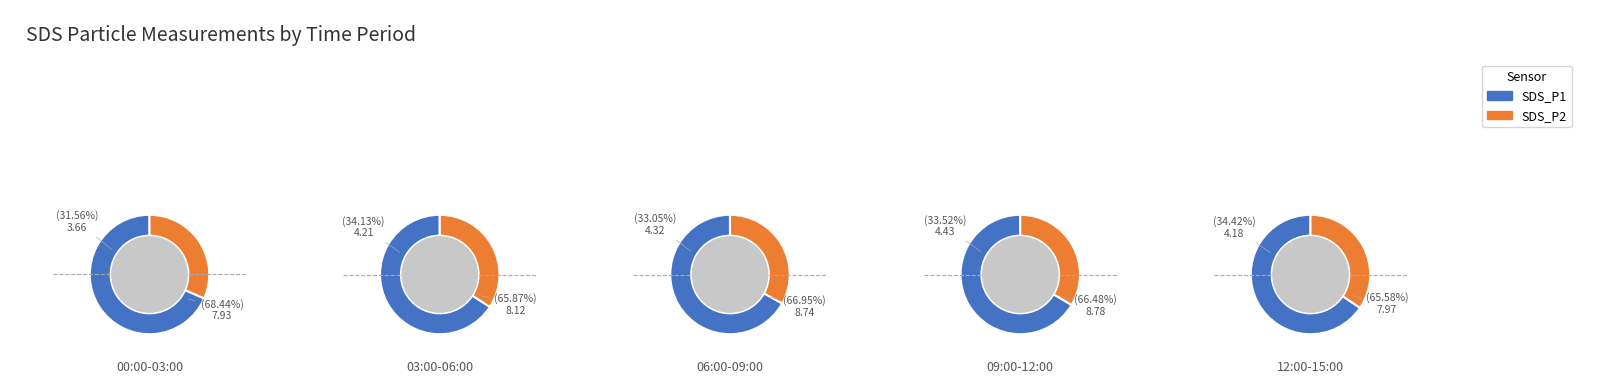

The 2 slice represents 10% of the pie. True or false?

False